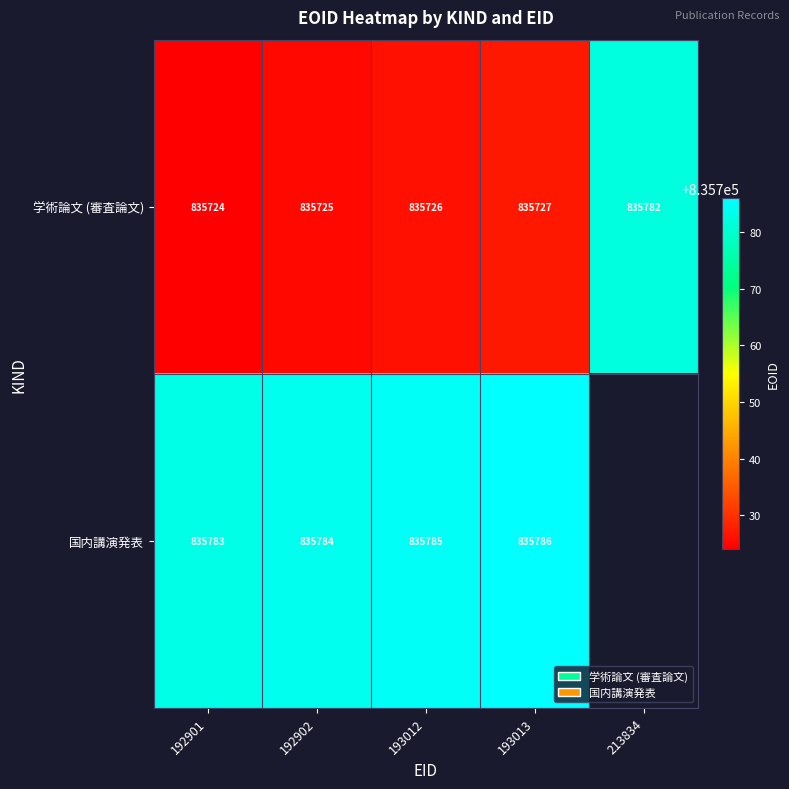

What is the total value across all series at 193012?

1671511